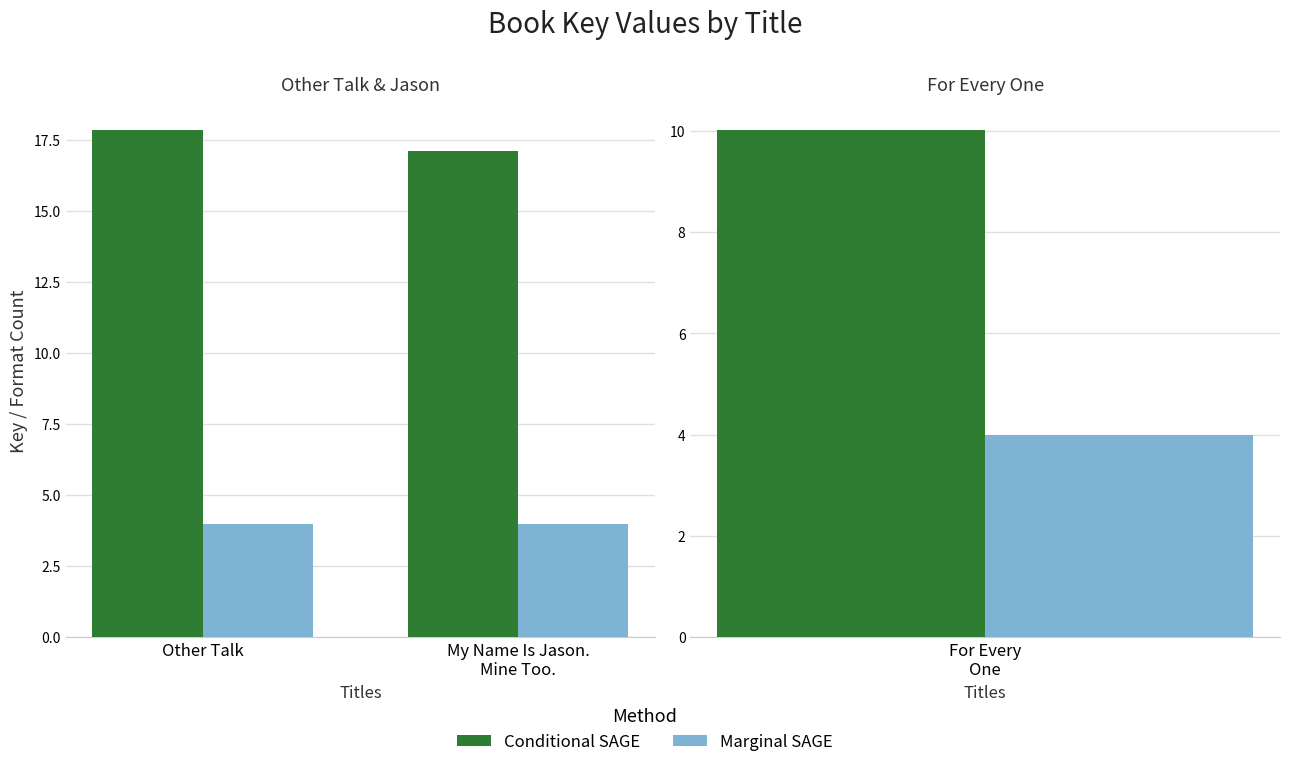

What is the approximate value of Marginal SAGE at My Name Is Jason.
Mine Too.?

4.0